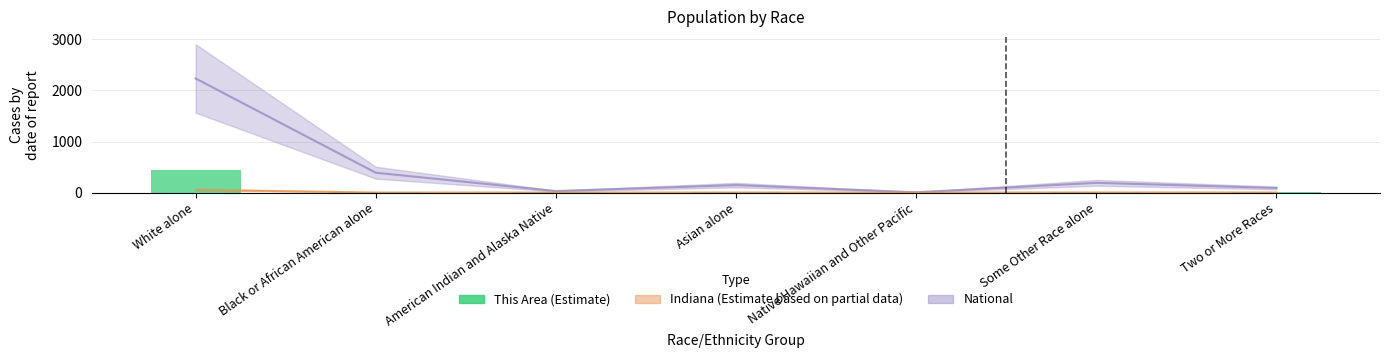

Are the bars grouped side by side (vs. stacked)?

No